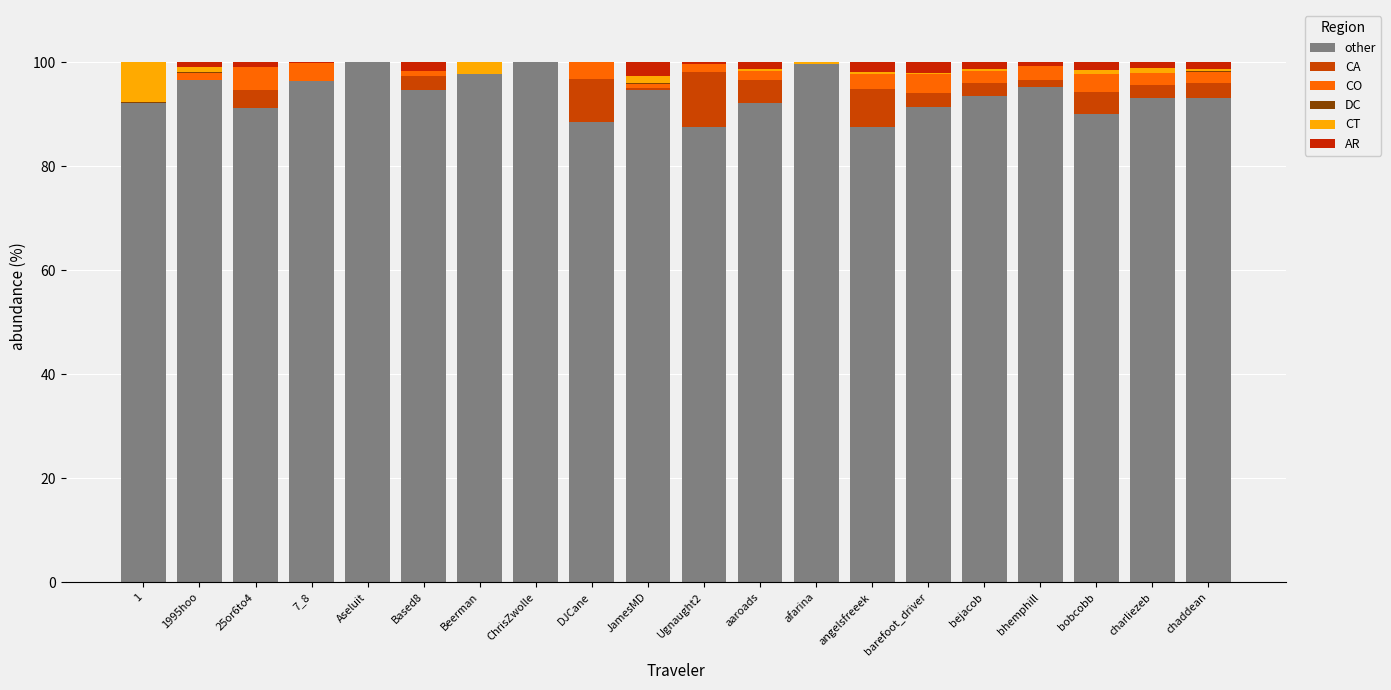

The value of CA at Based8 is 3.5. True or false?

False